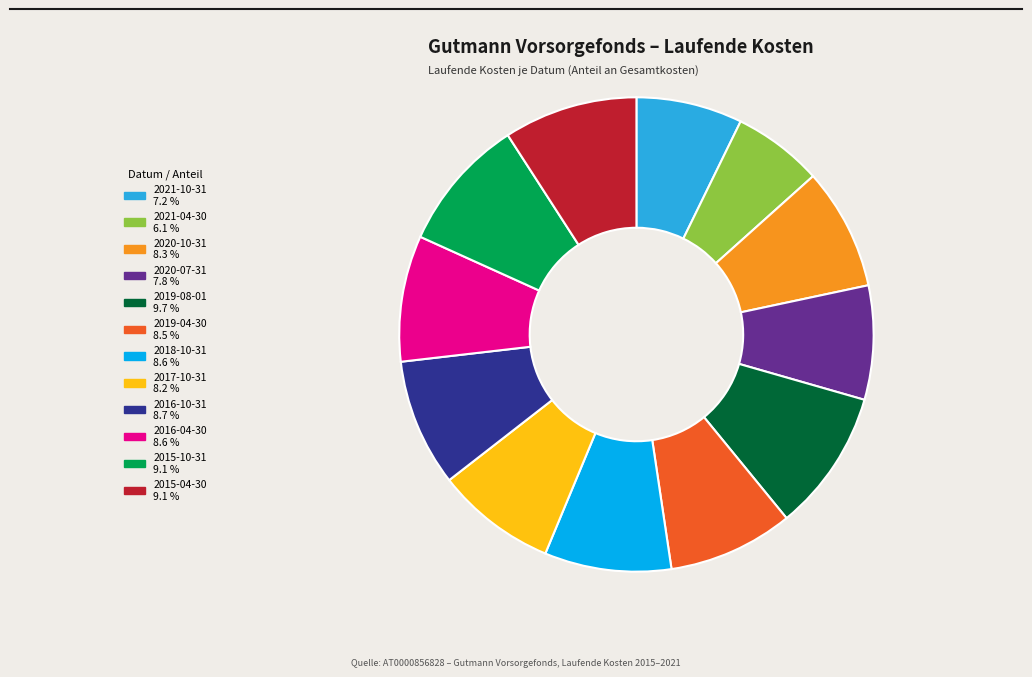

What is the largest slice in the pie chart?

2019-08-01